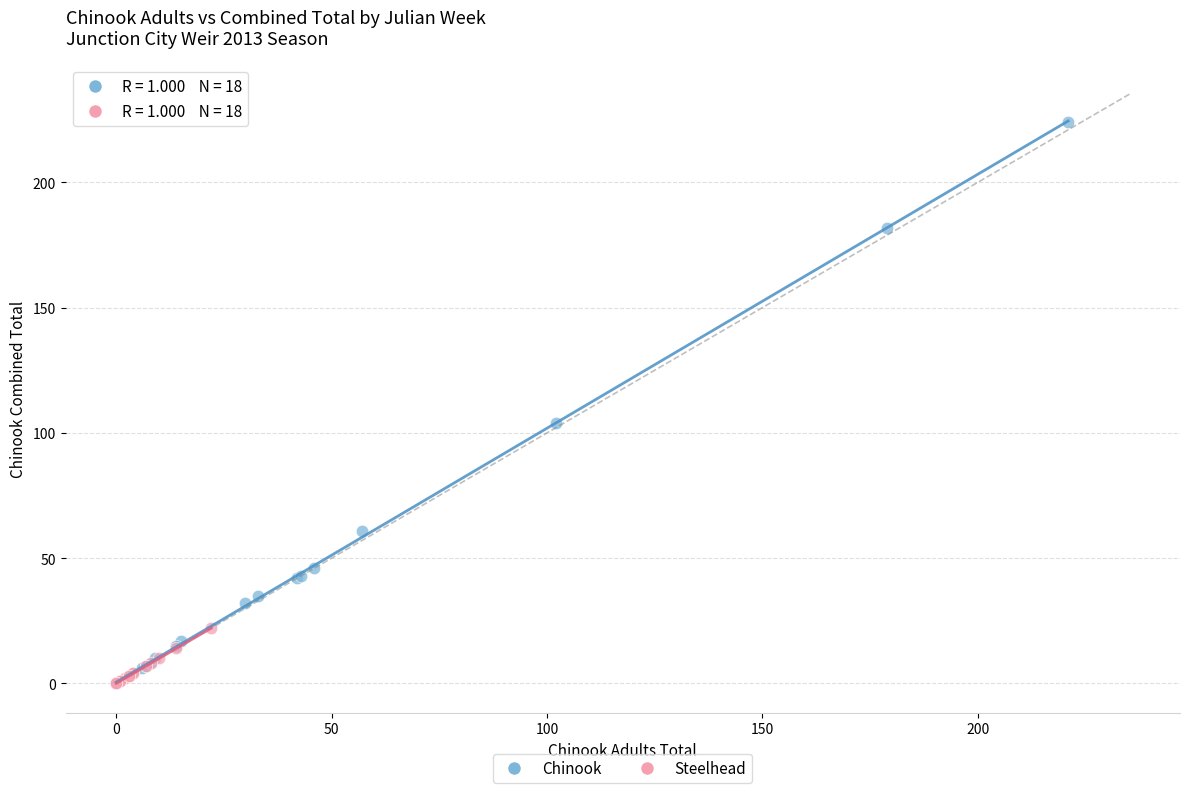

What are all the series names shown in the legend?

Chinook, Steelhead